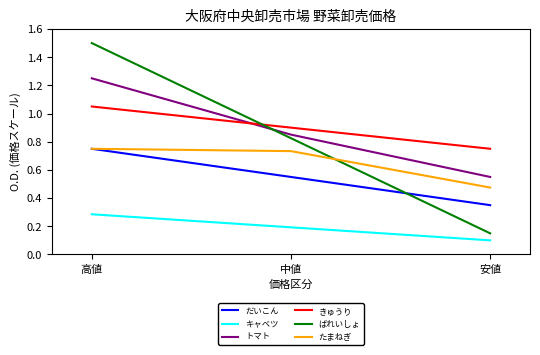

List the labels in order of だいこん value, largest first.

高値, 中値, 安値